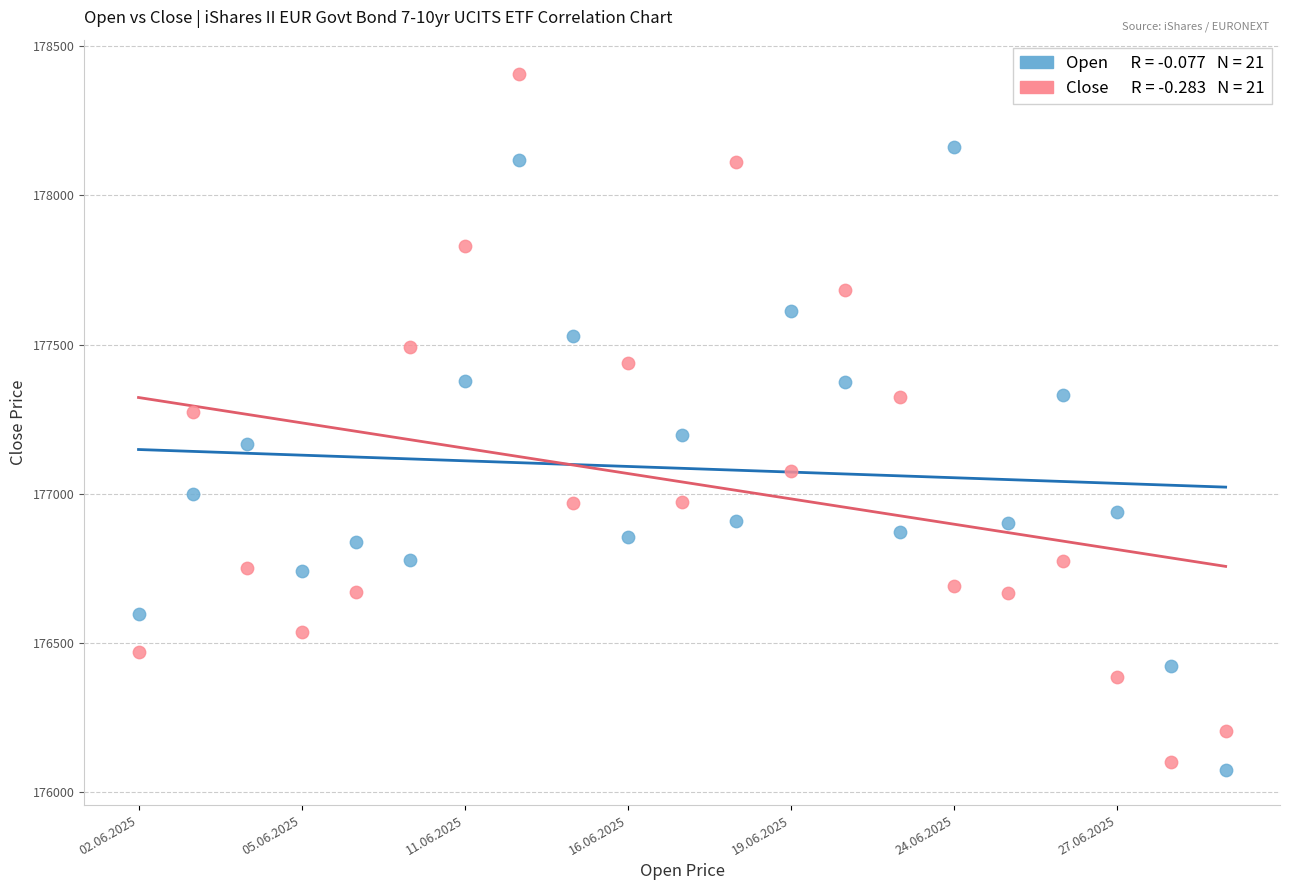

Across all data points, what is the range of Y values (max minus min)?

2334